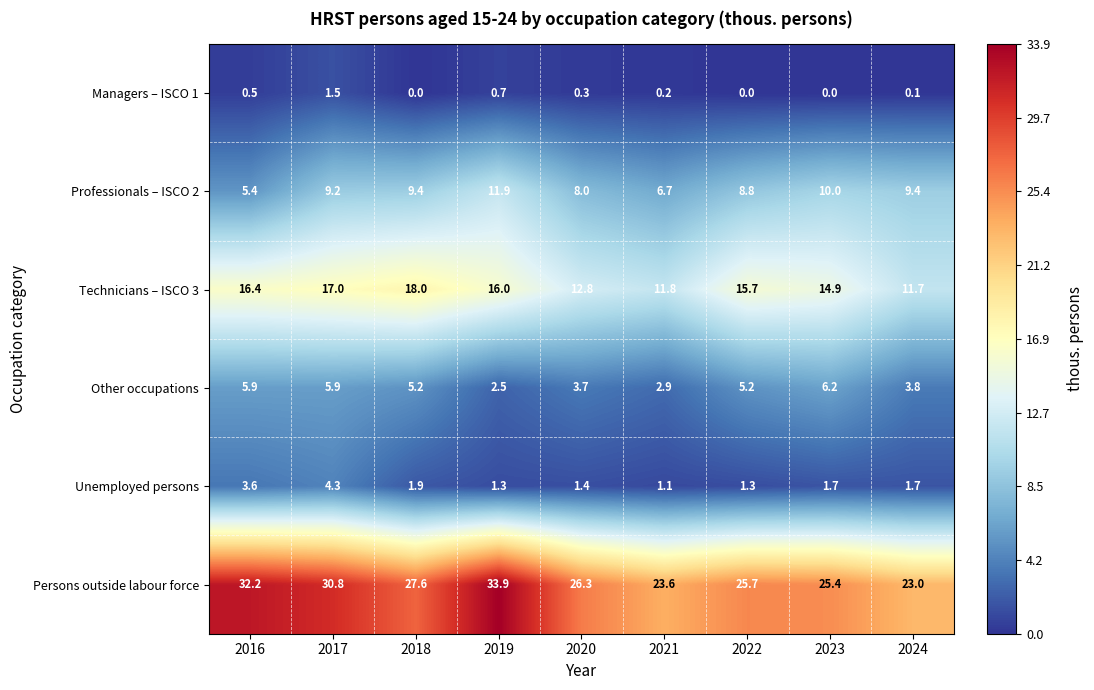

Which series has the largest range (max minus min)?

Persons outside labour force